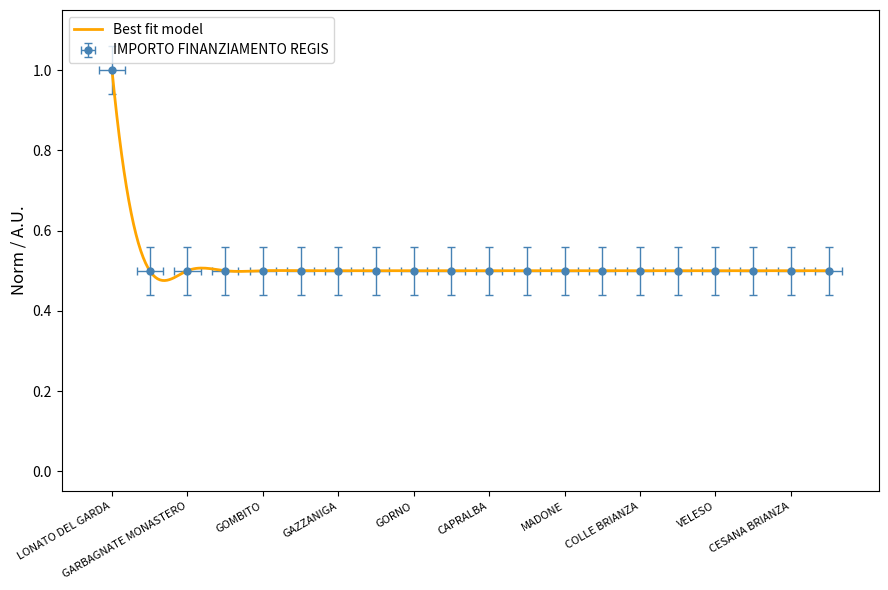

What is the sum of the values at BULGAROGRASSO and GROPELLO CAIROLI?

1.0